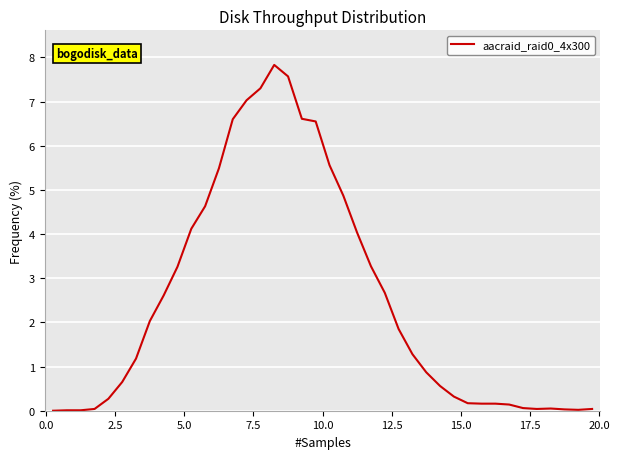

What is the greatest value displayed?

7.8